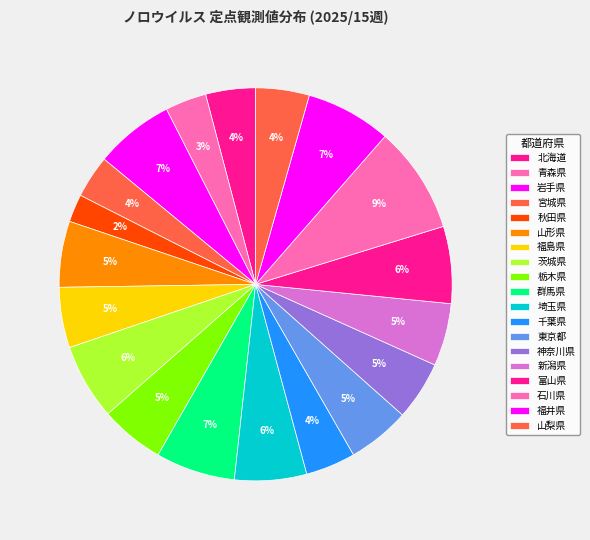

What is the change in value from 栃木県 to 石川県?

+5.2